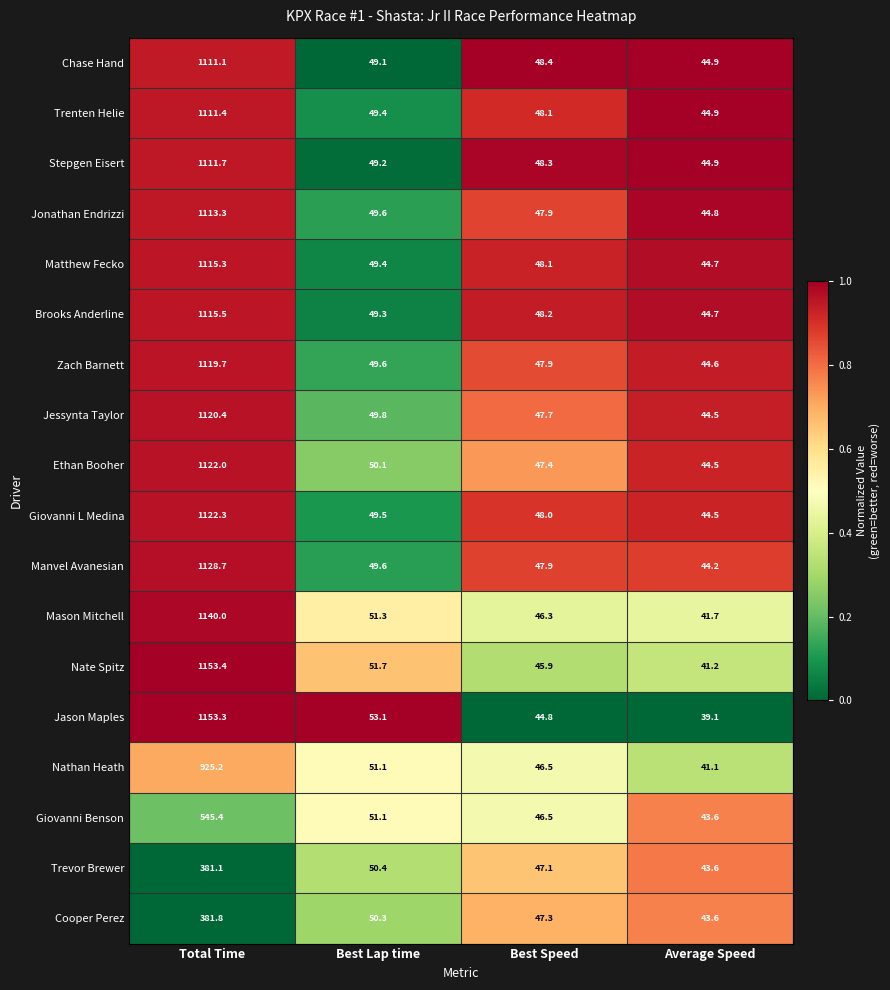

Is it true that Jessynta Taylor equals 62.9 at Average Speed?

False